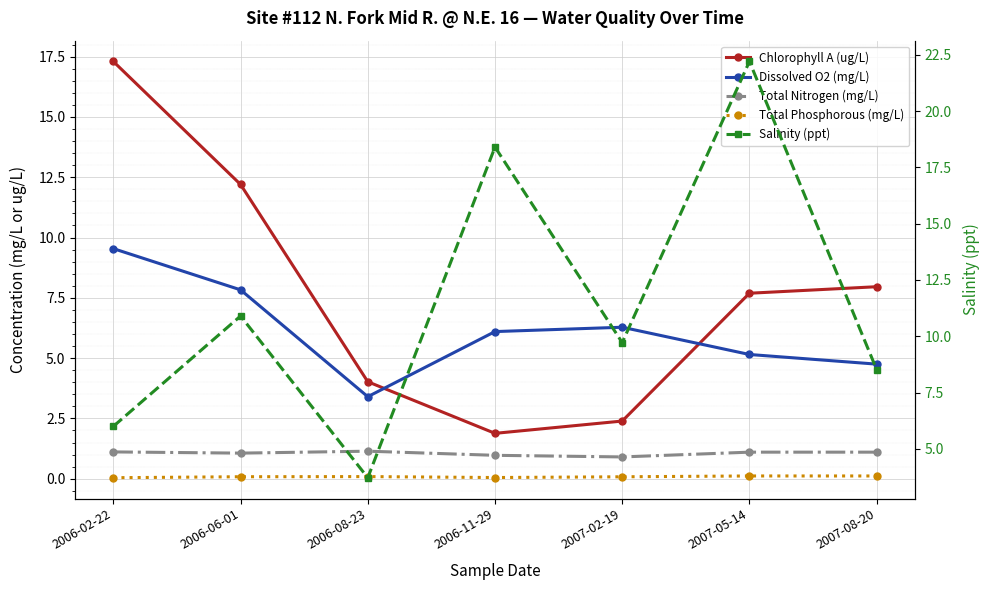

Which category has the lowest value in the Total Nitrogen (mg/L) series?

2007-02-19